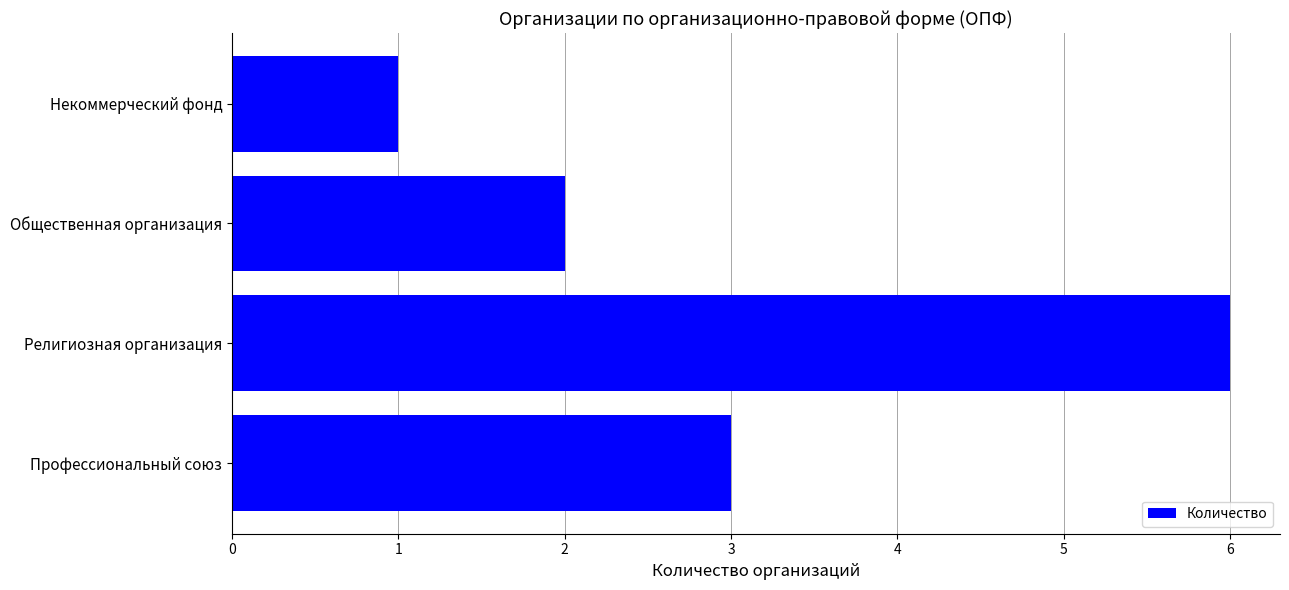

Rank the categories by value from highest to lowest.

Религиозная организация, Профессиональный союз, Общественная организация, Некоммерческий фонд